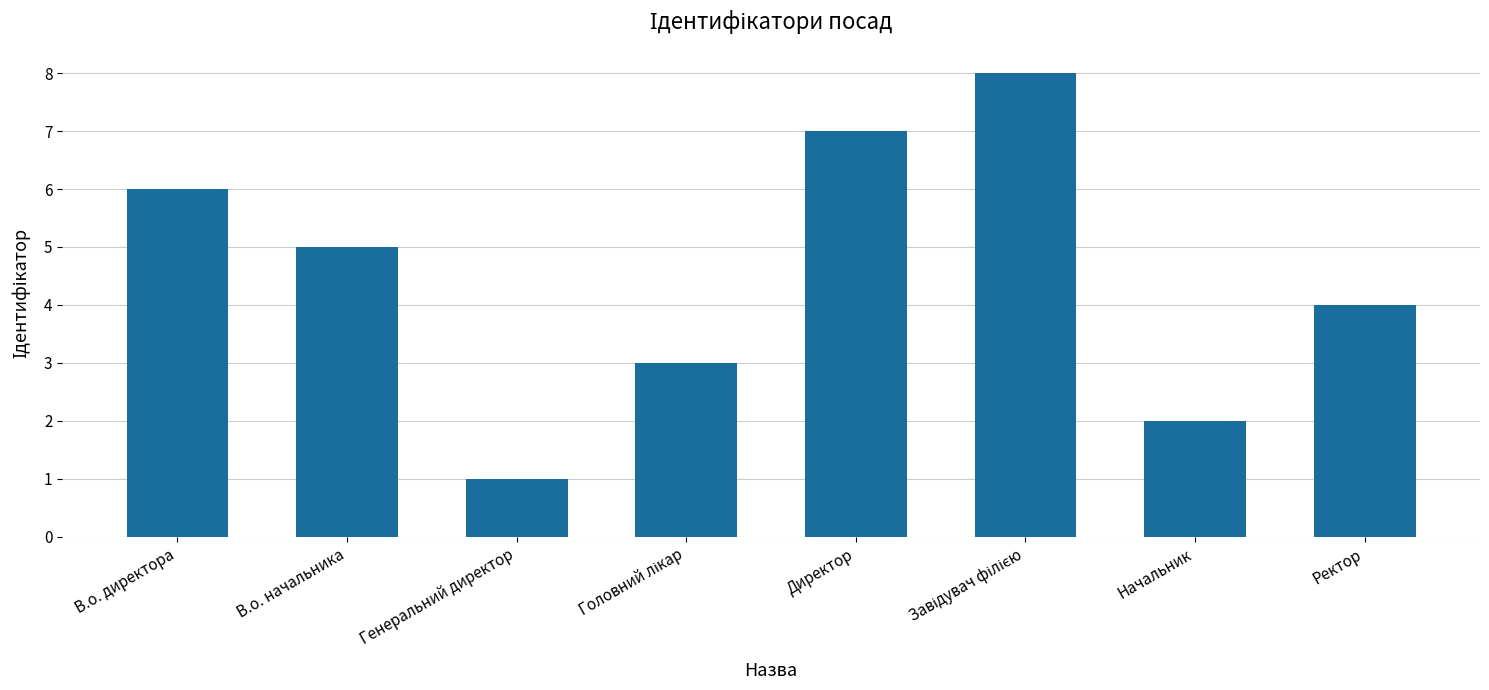

Reading right to left, transcribe all the data shown in this chart.

4	2	8	7	3	1	5	6